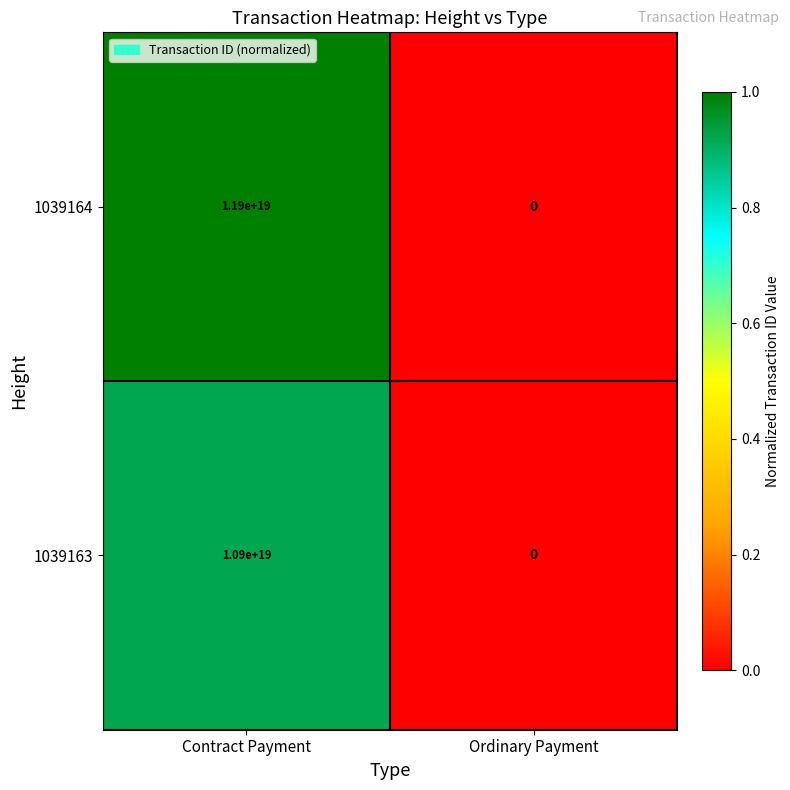

Rank the series by their average value, from highest to lowest.

1039164, 1039163